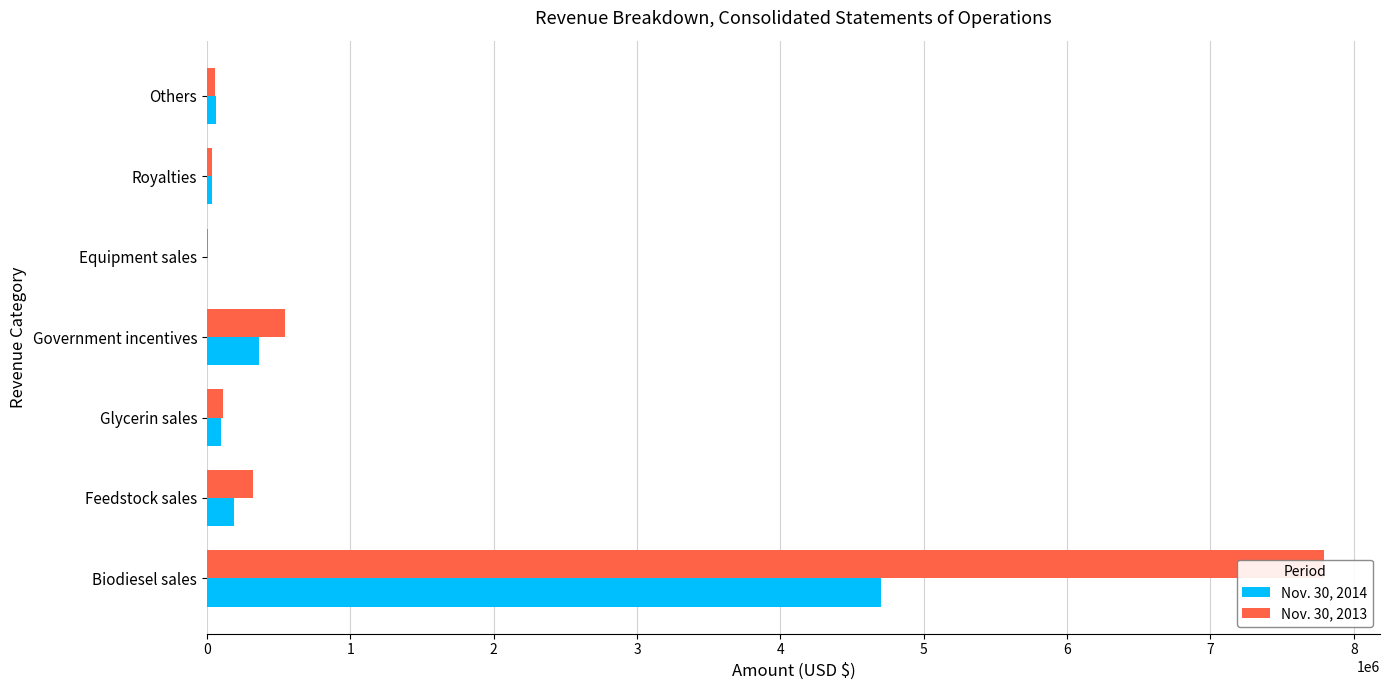

How many groups of bars are there?

7